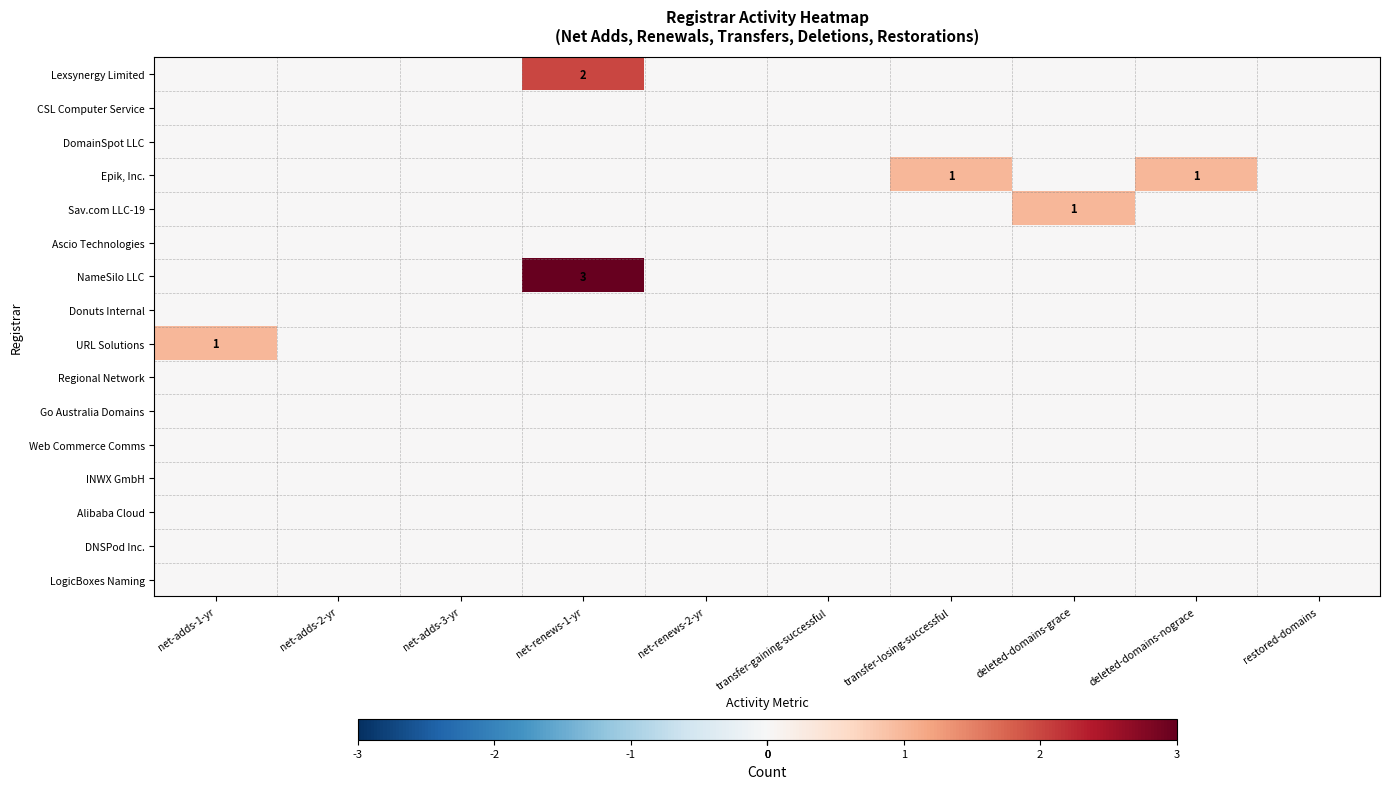

Which series changed the most between deleted-domains-nograce and restored-domains?

Epik, Inc.